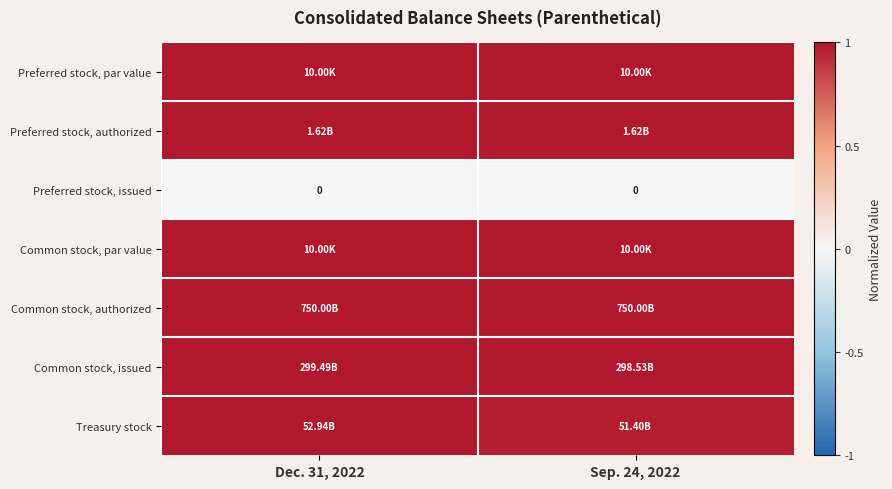

How many series are shown in this chart?

7